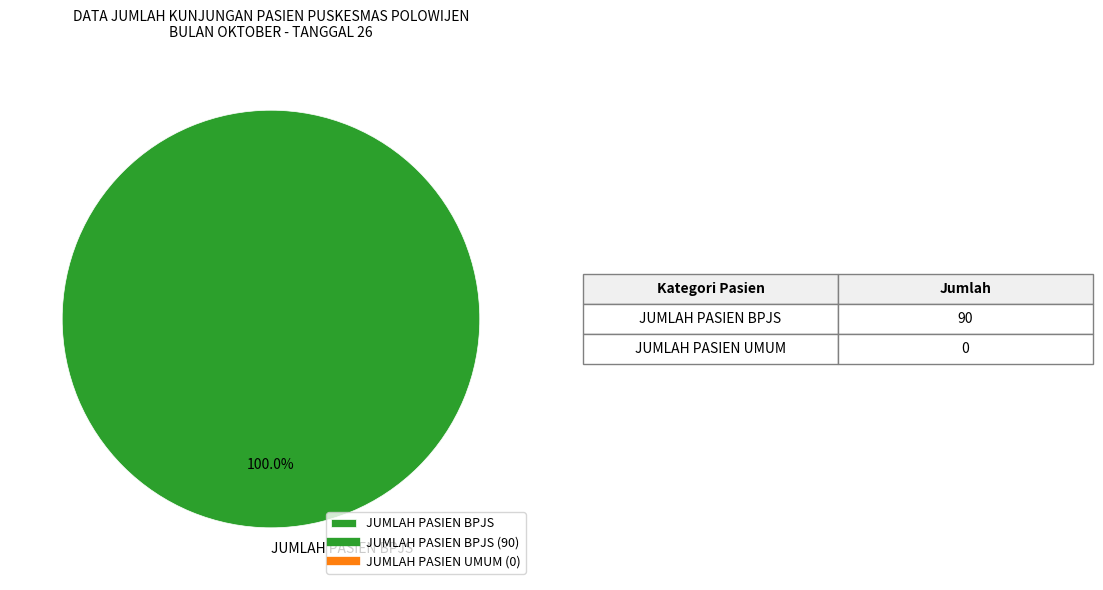

Rank the categories by value from lowest to highest.

JUMLAH PASIEN BPJS